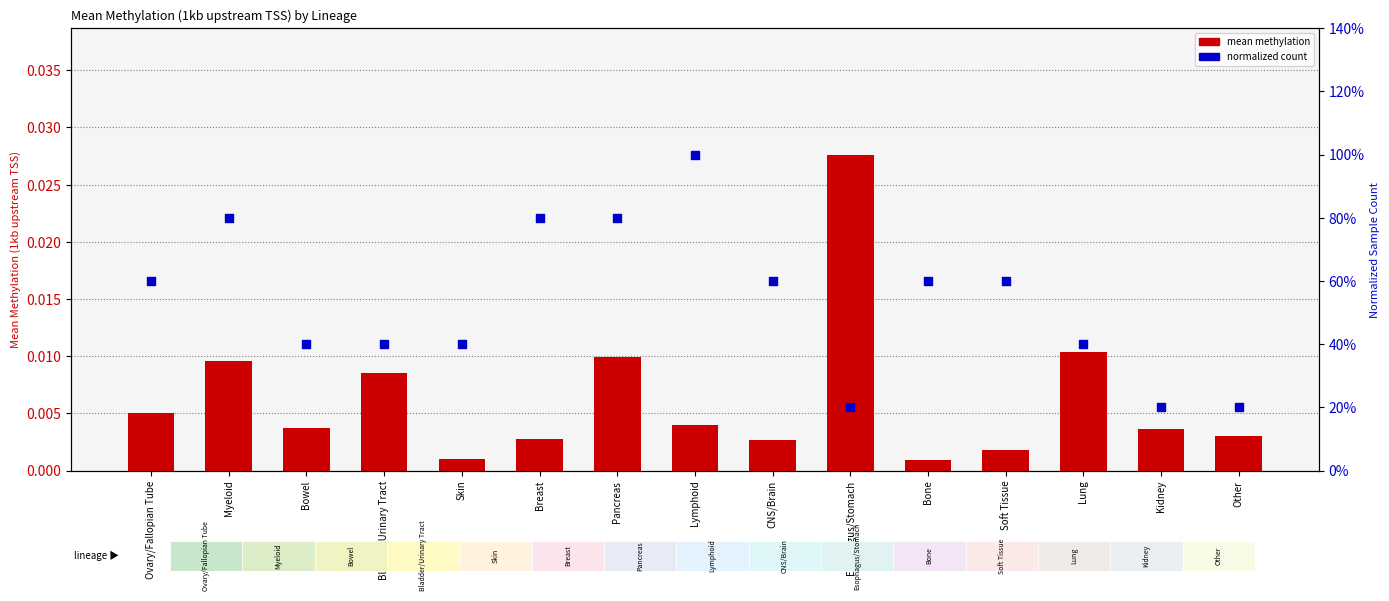

What is the total value across all series at Skin?

0.4